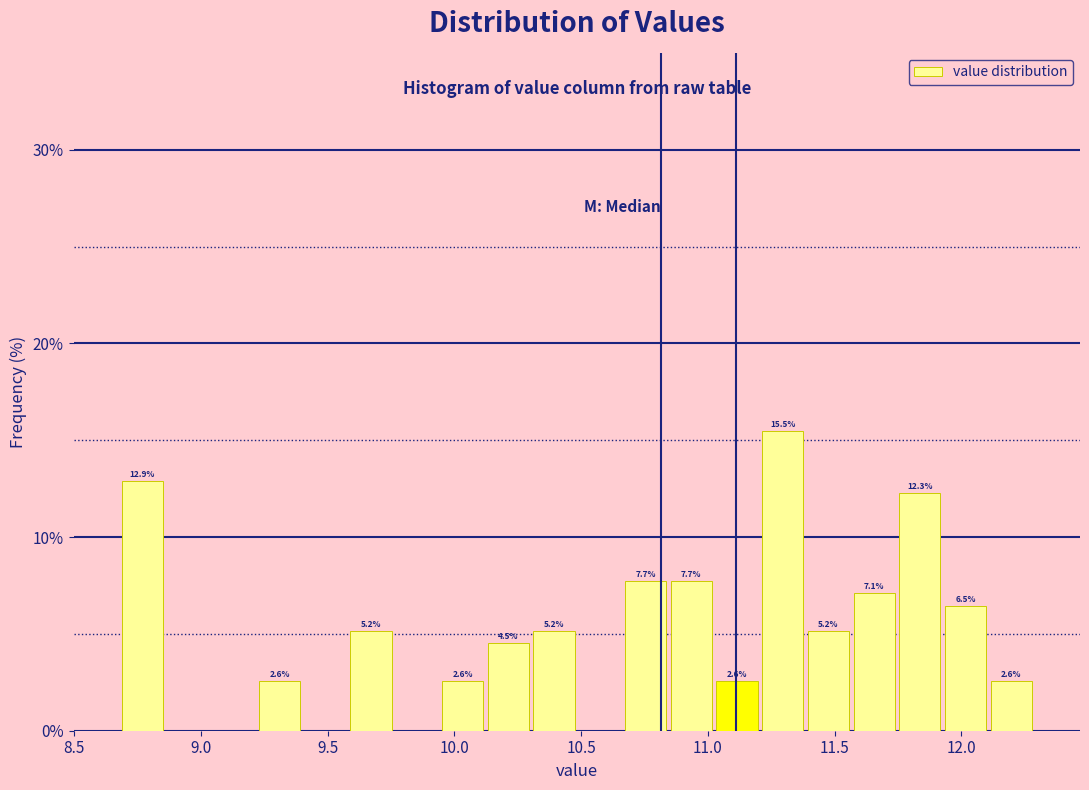

Around what value on the x-axis is the tallest bar? Give the approximate position of its centre, as read against the axis.

11.30